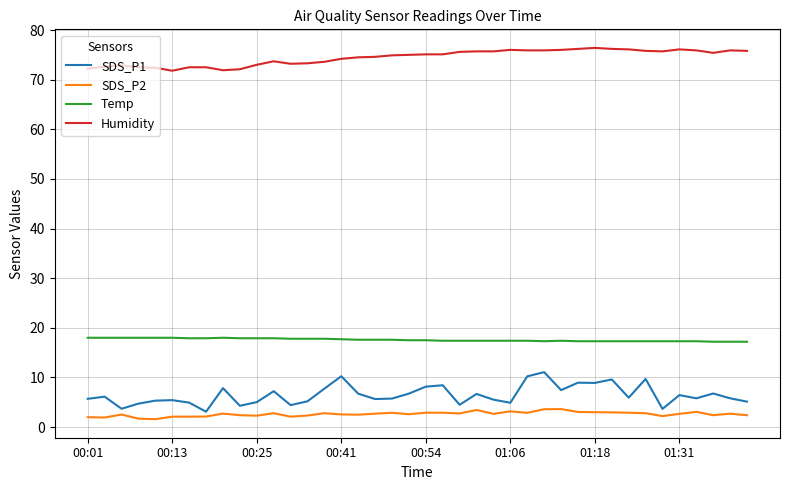

What is the maximum value for SDS_P1?

11.1